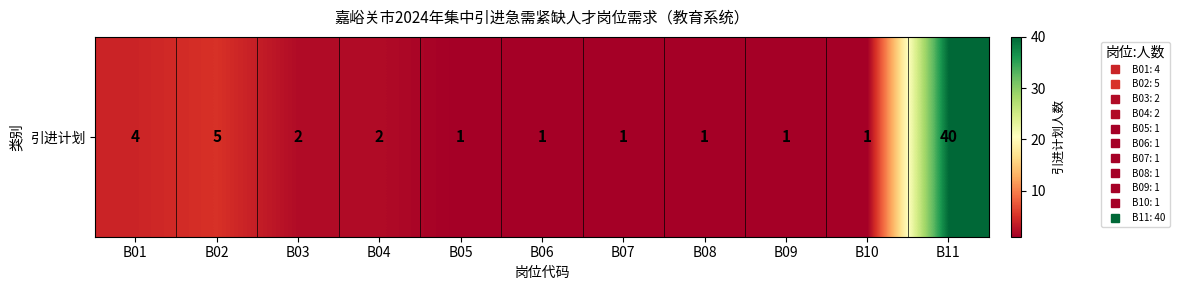

Which label corresponds to the smallest value in the chart?

B05